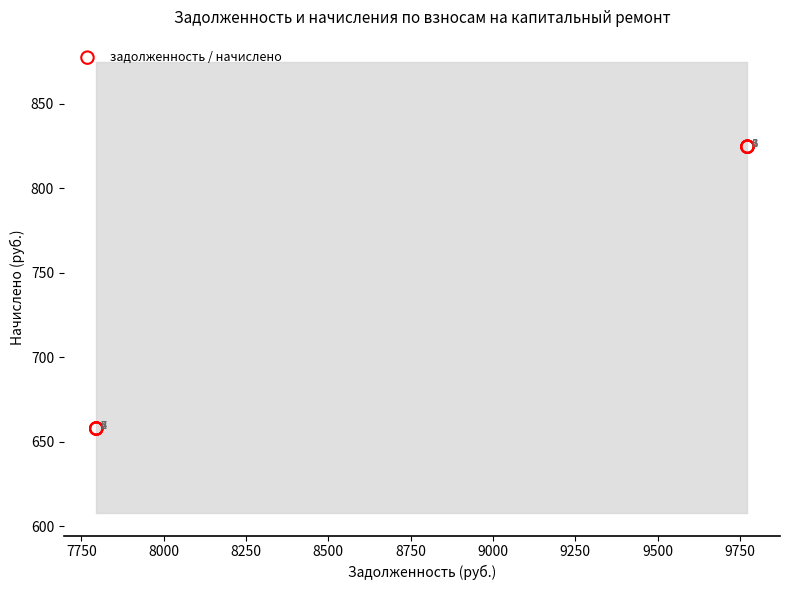

What Y value in the scatter plot is closest to 741?

657.7